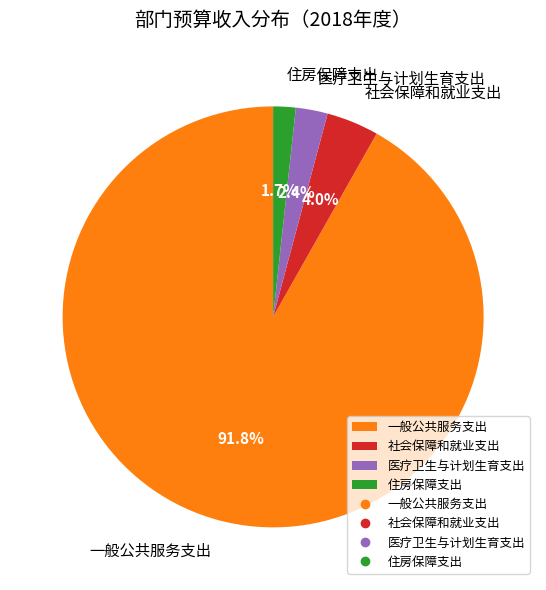

How many segments does this pie chart have?

4